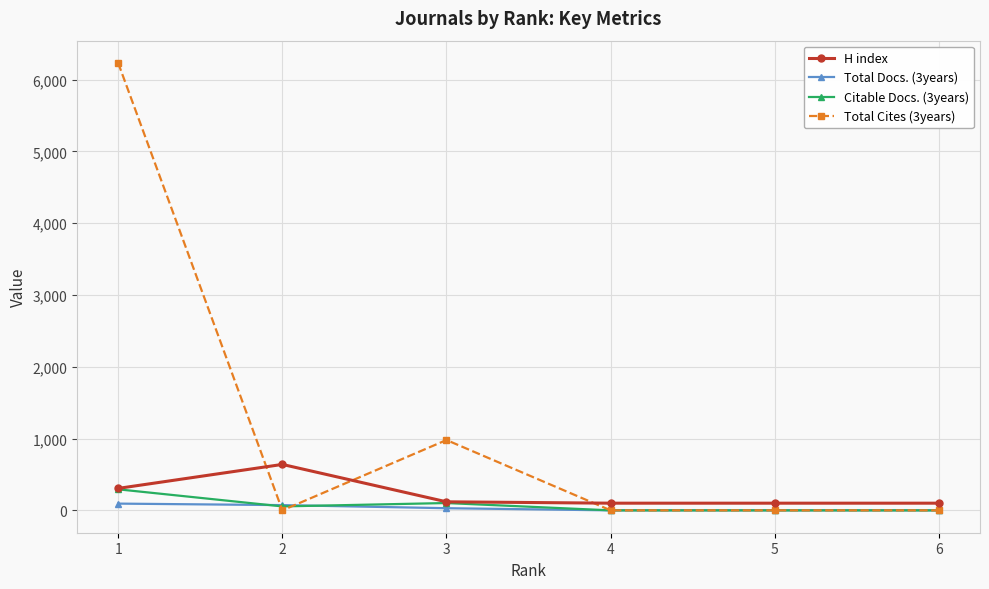

What is the maximum value for H index?

640